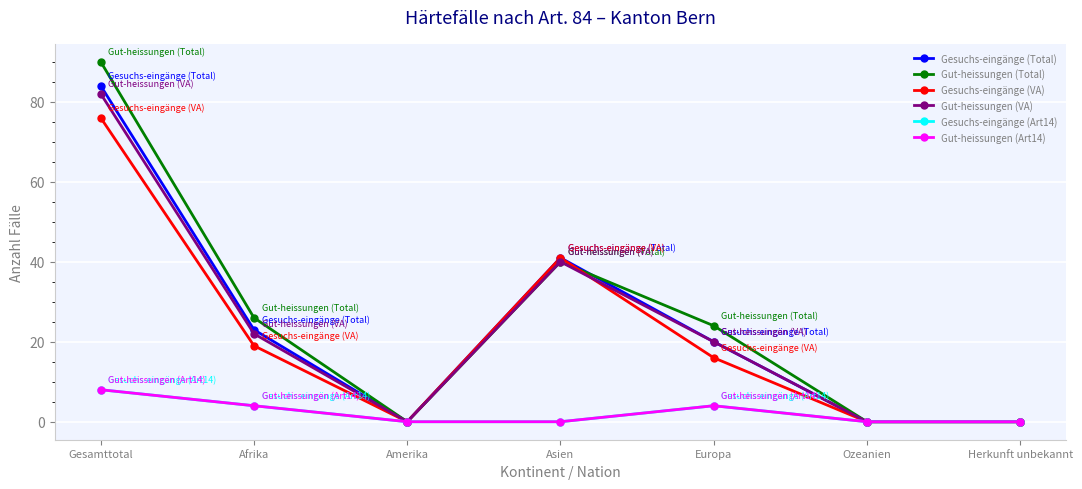

What is the average value of the Gut-heissungen (Art14) series?

2